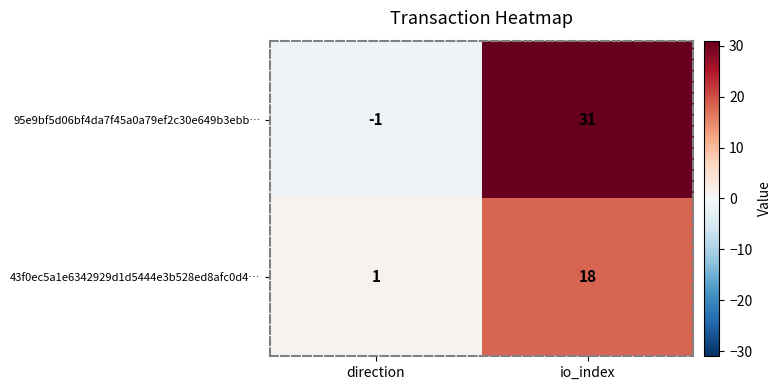

Is the value of 95e9bf5d06bf4da7f45a0a79ef2c30e649b3ebb… at direction greater than the value of 43f0ec5a1e6342929d1d5444e3b528ed8afc0d4… at io_index?

No